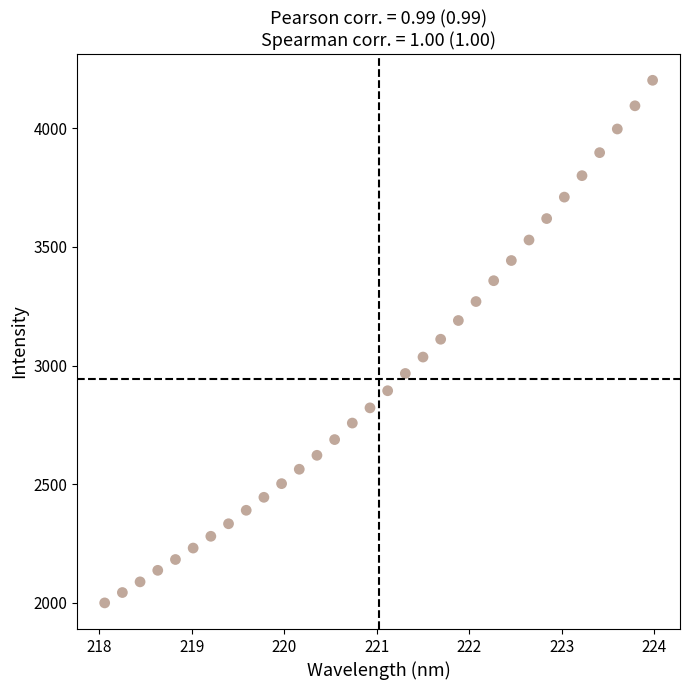

What is the range of X values (max minus min)?

5.9